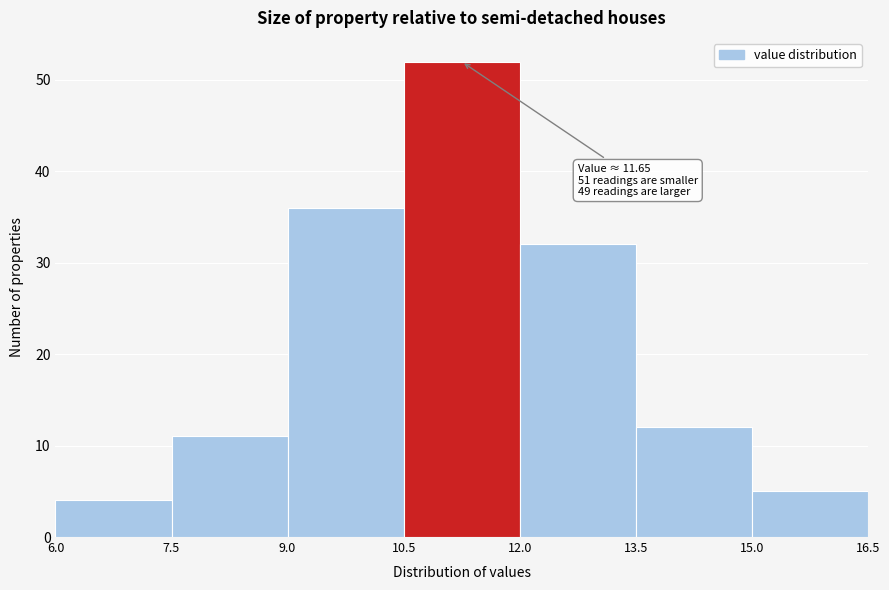

Which range on the x-axis has the tallest bar?

10.5 to 12.0